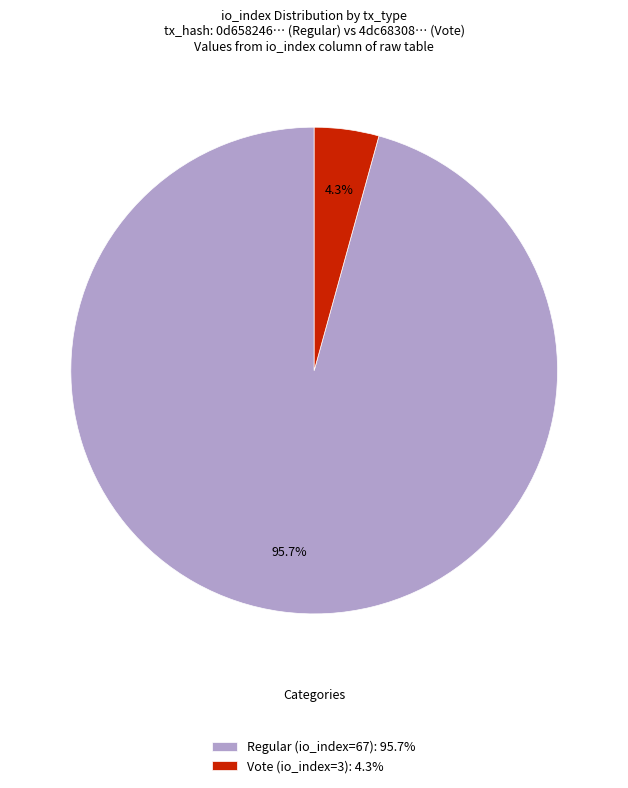

What percentage is the Vote (io_index=3) slice, to the nearest percent?

4%